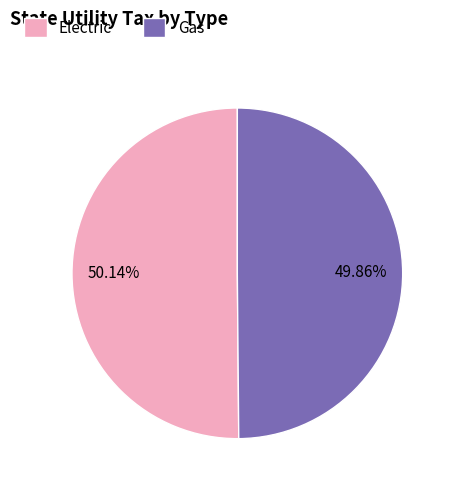

Do Electric and Gas together represent more than half of the pie?

Yes